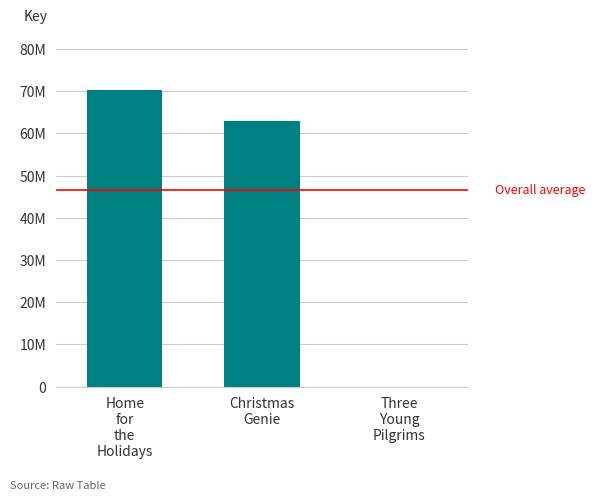

What position from the right is Home
for
the
Holidays?

3